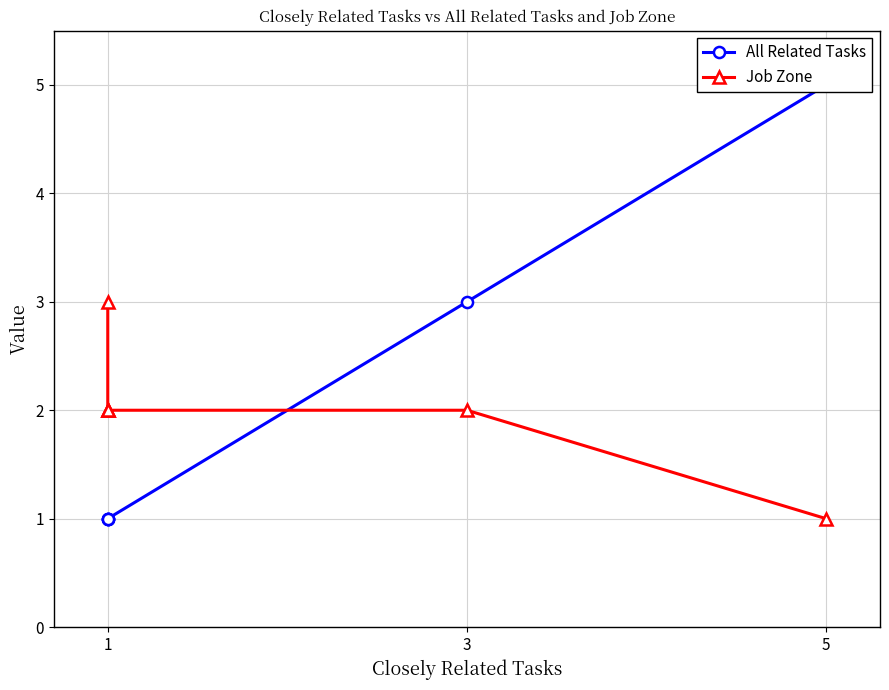

Between 3 and 5, which series saw the biggest shift?

All Related Tasks